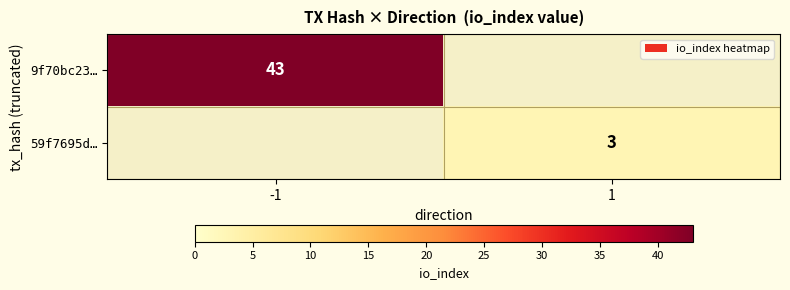

Is it true that 59f7695d… equals 3 at 1?

True